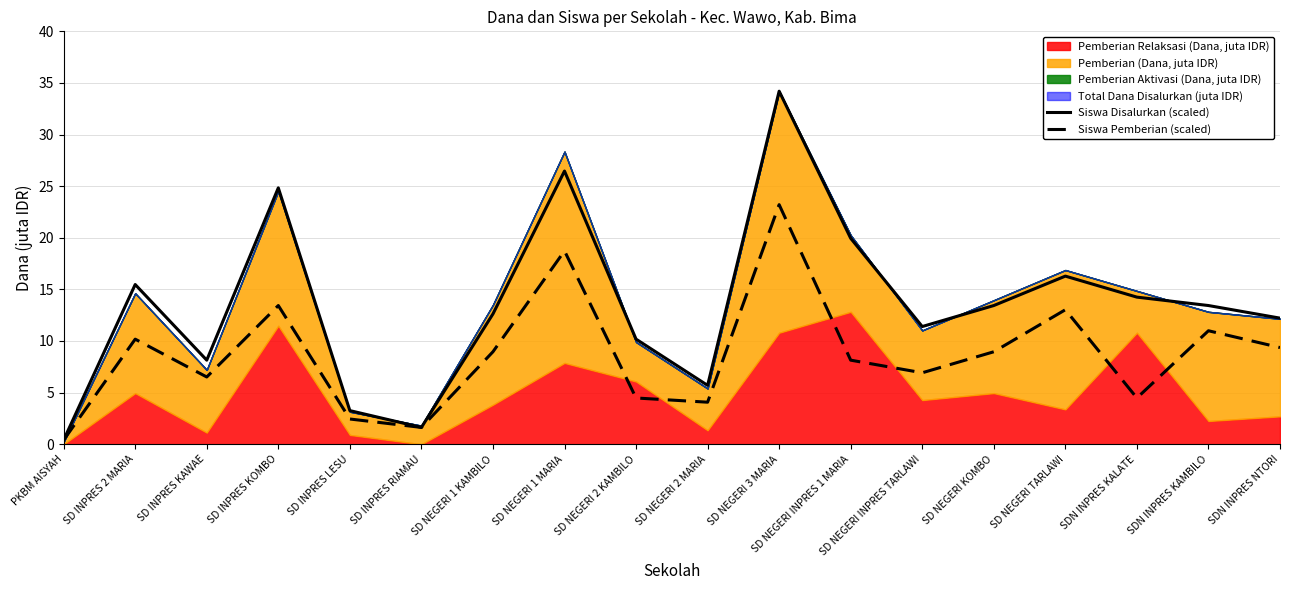

What is the lowest value of the Siswa Disalurkan (scaled) series?

0.4